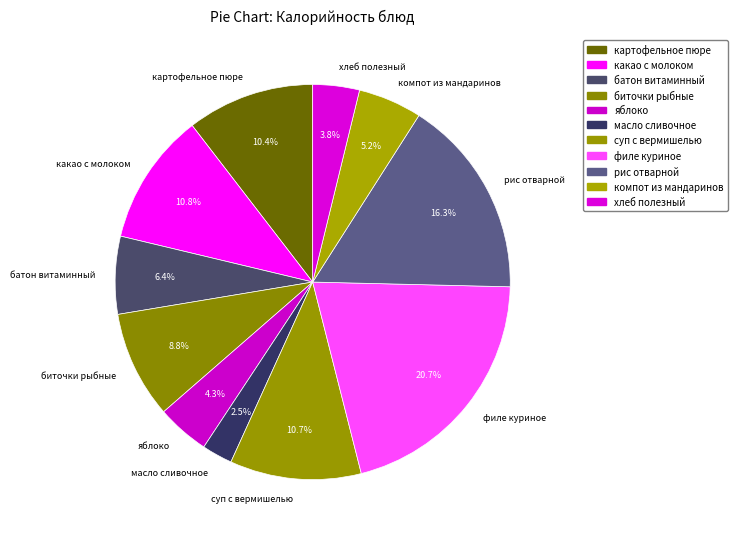

Approximately how many times larger is the value at яблоко compared to рис отварной?

0.3